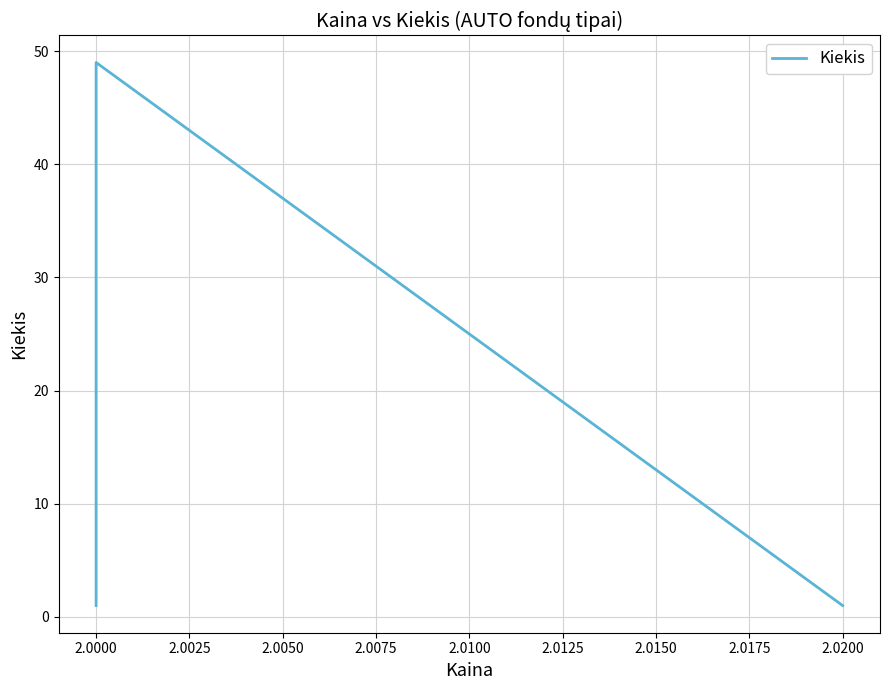

How many interior local peaks (higher than both neighbors) does the data have?

1